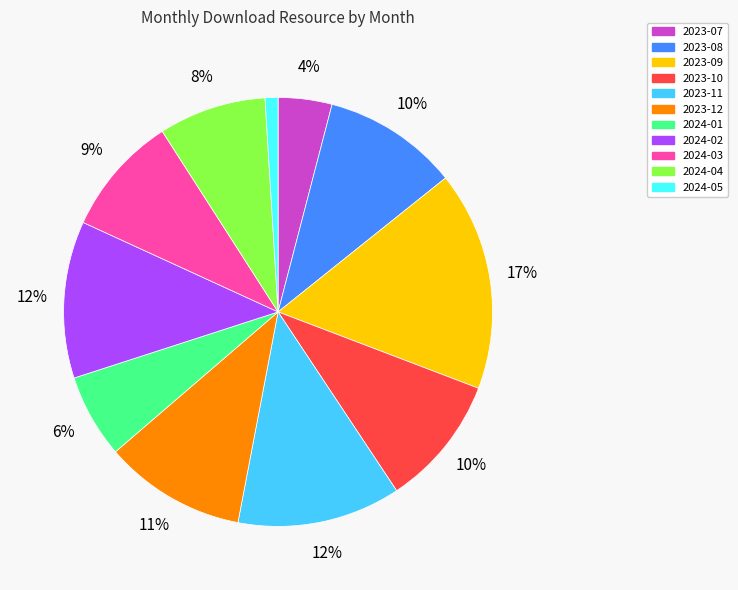

Is there any slice that represents more than half of the pie?

No